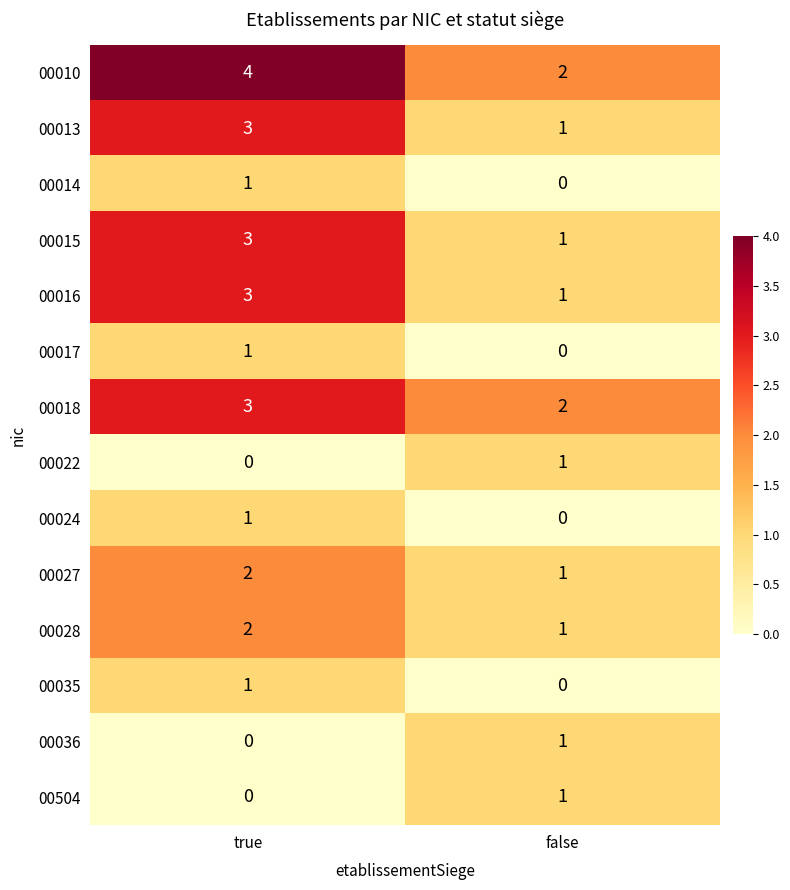

Reading left to right, transcribe all the data shown in this chart.

00010: true=4	false=2
00013: true=3	false=1
00014: true=1	false=0
00015: true=3	false=1
00016: true=3	false=1
00017: true=1	false=0
00018: true=3	false=2
00022: true=0	false=1
00024: true=1	false=0
00027: true=2	false=1
00028: true=2	false=1
00035: true=1	false=0
00036: true=0	false=1
00504: true=0	false=1